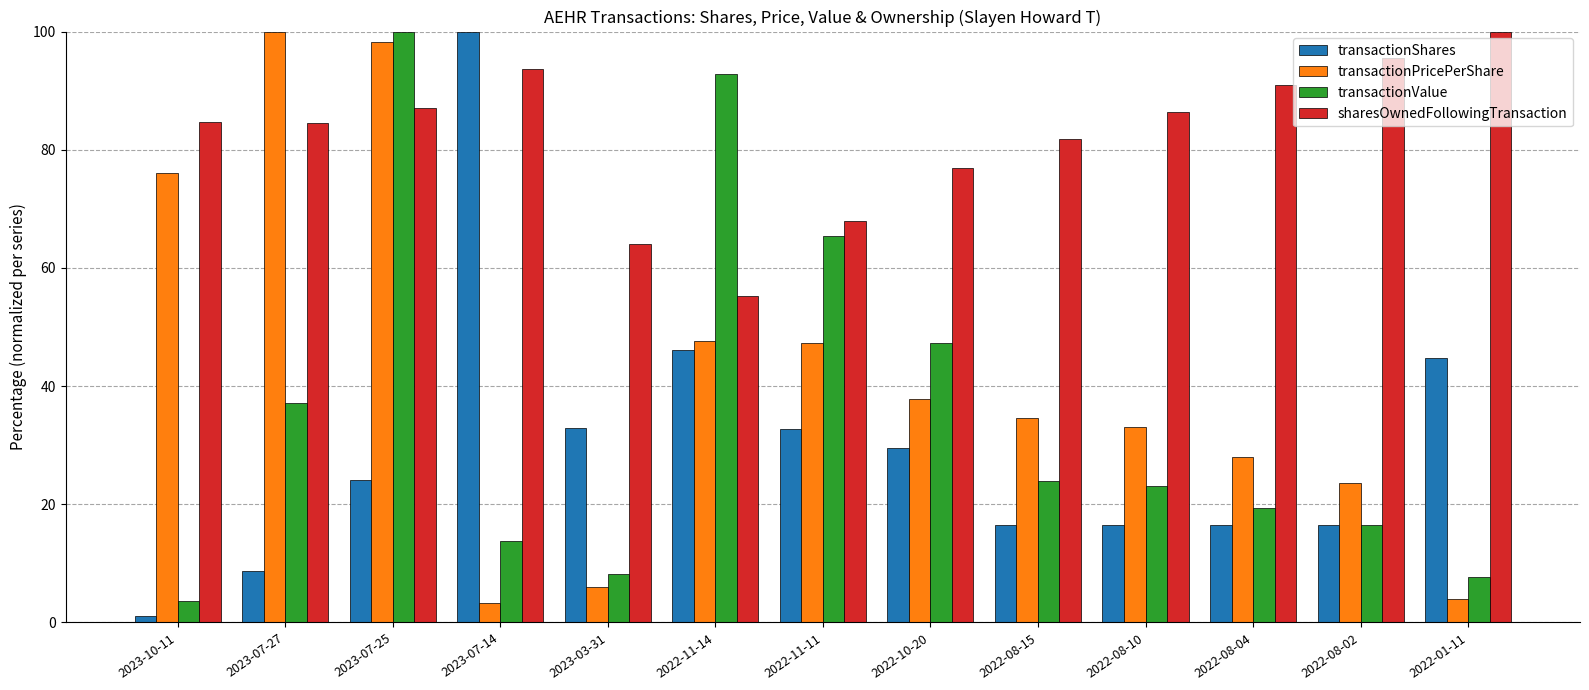

At which label does sharesOwnedFollowingTransaction reach its minimum?

2022-11-14